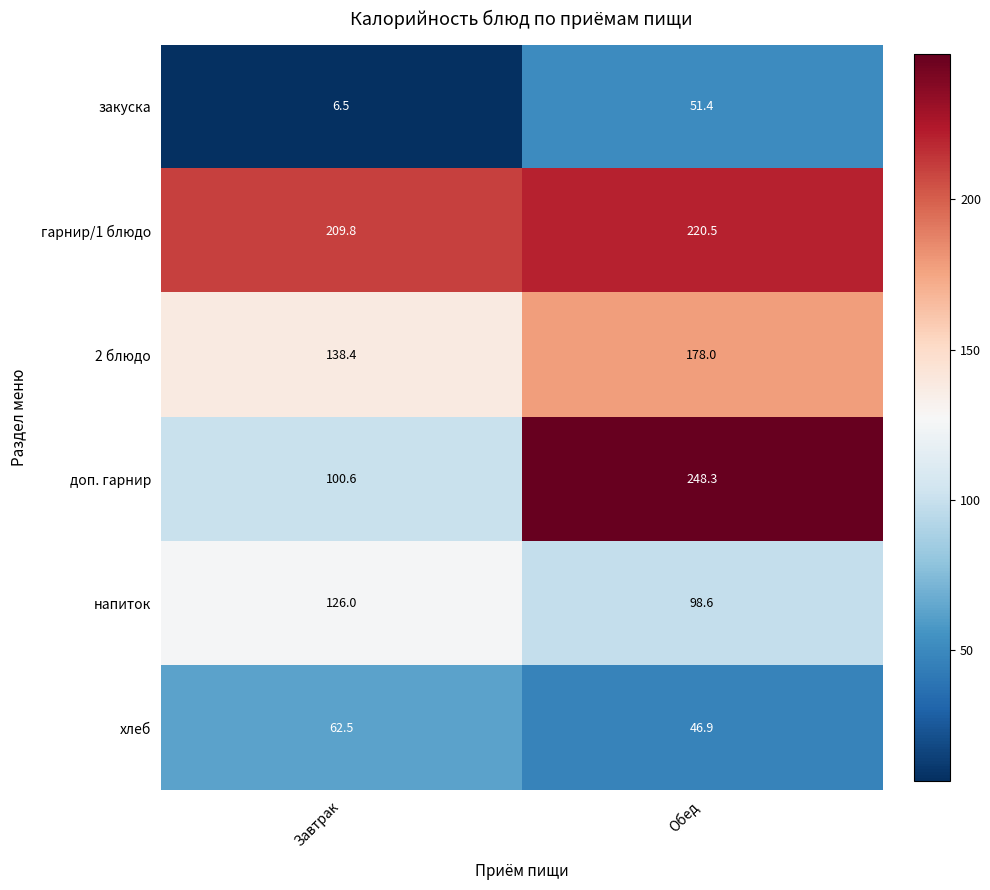

How many data points does each series have?

2